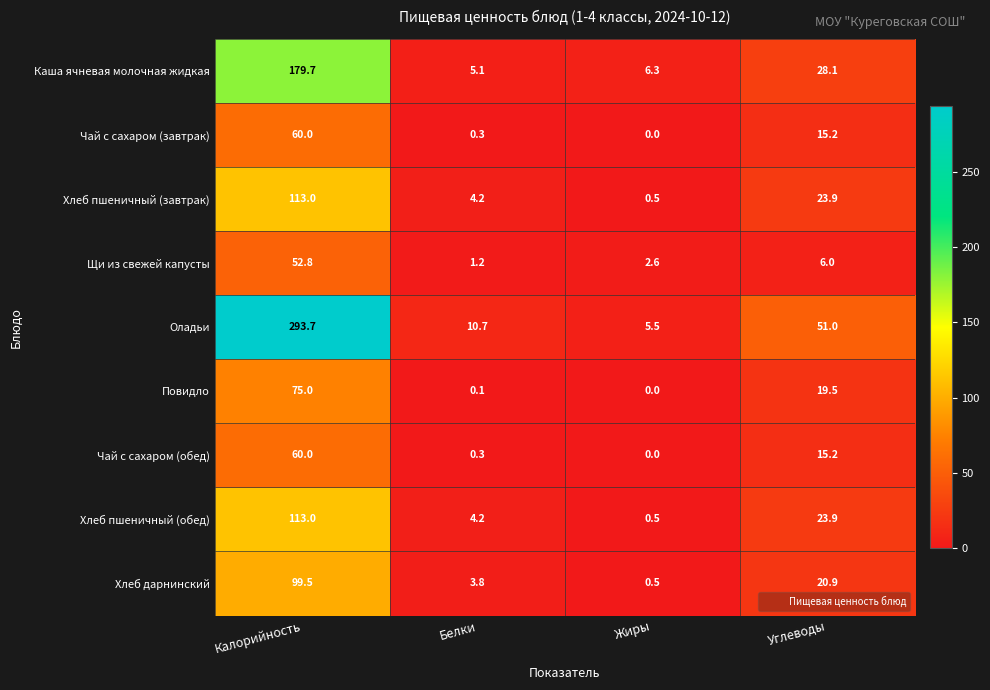

What is the difference between the second highest and minimum values in the Хлеб пшеничный (завтрак) series?

23.4